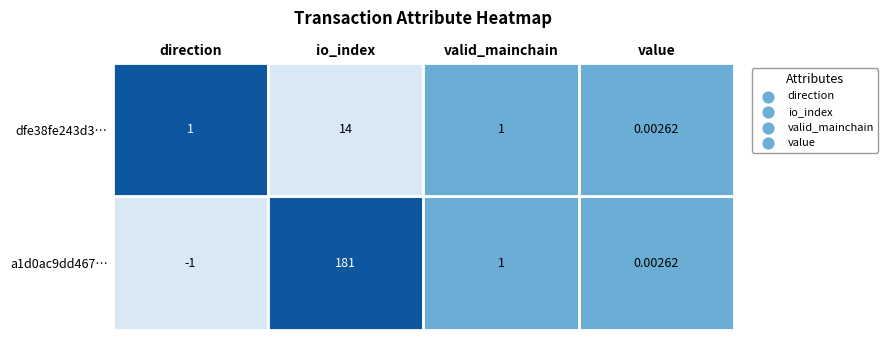

How many data points in dfe38fe243d3d6d2b23eba6a9cabdea3bf71c59 are above 1?

1